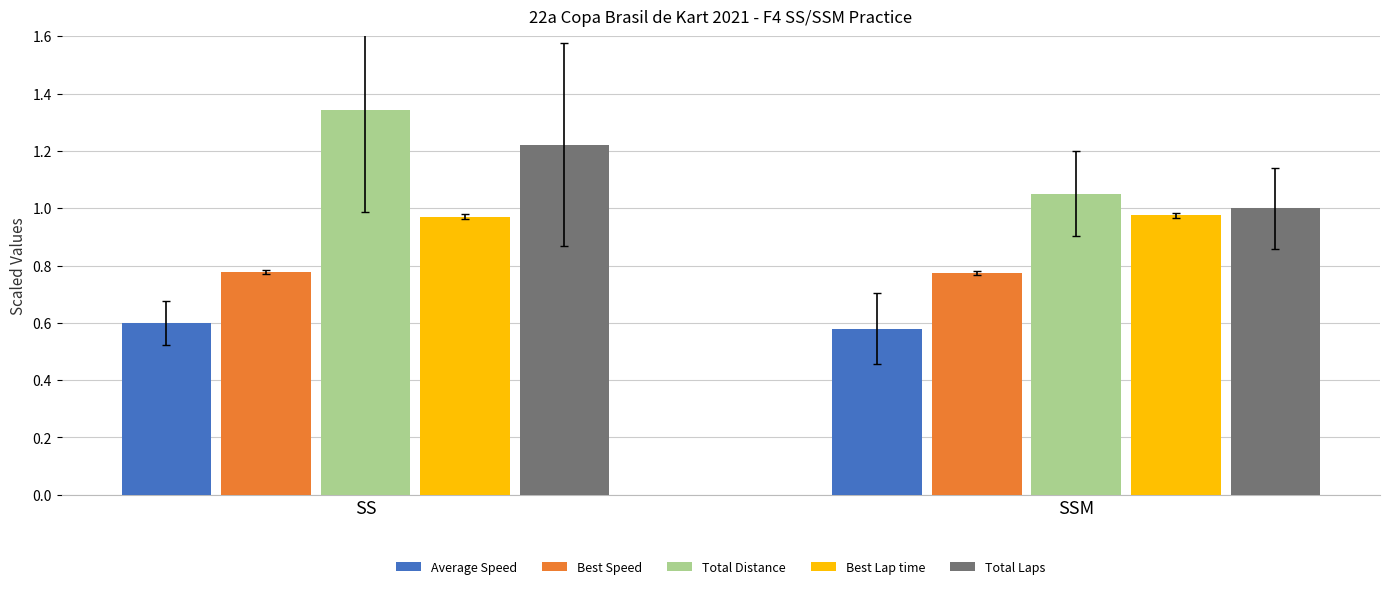

What is the average value of the Total Laps series?

1.1